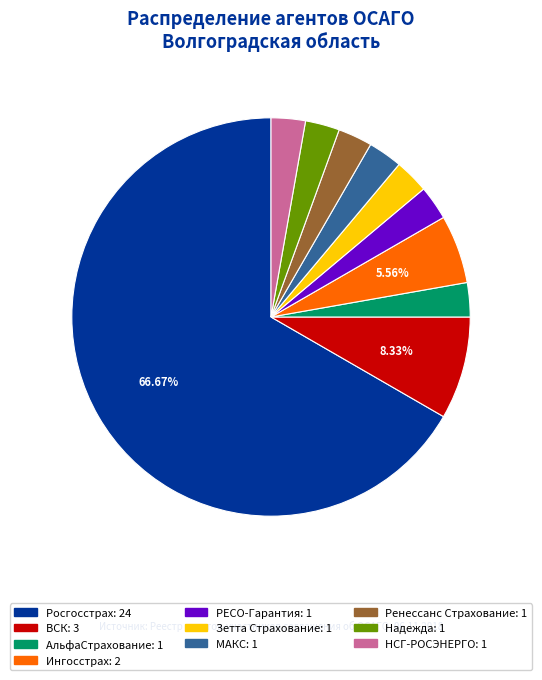

Is ВСК: 3 the majority of the pie?

No